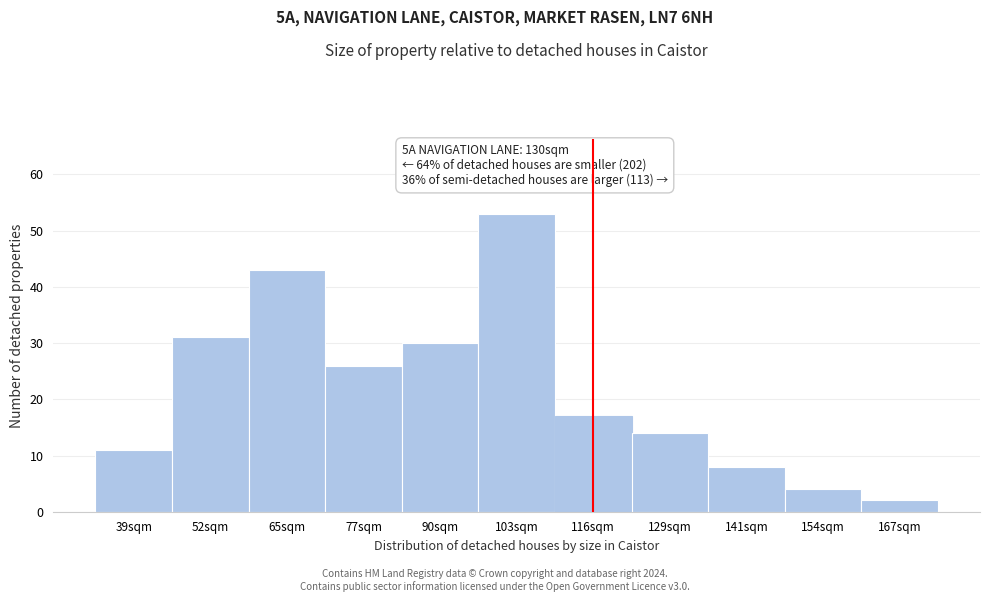

Reading left to right, extract all data points from this chart.

11	31	43	26	30	53	17	14	8	4	2